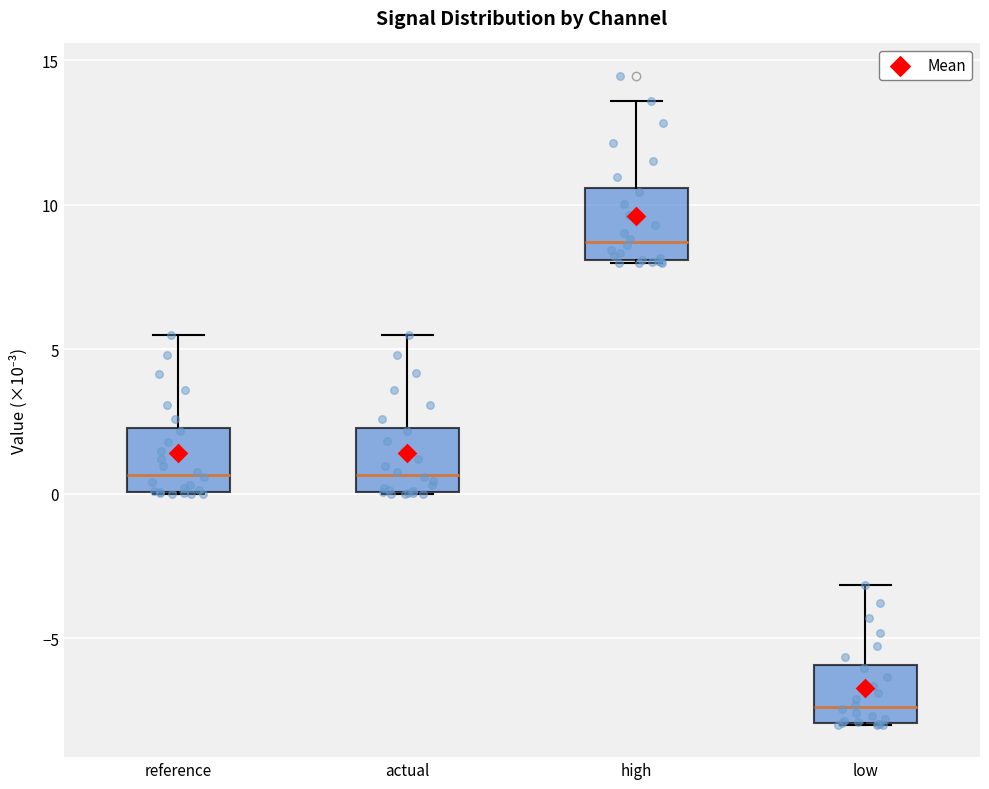

Which box has the lowest median line?

low